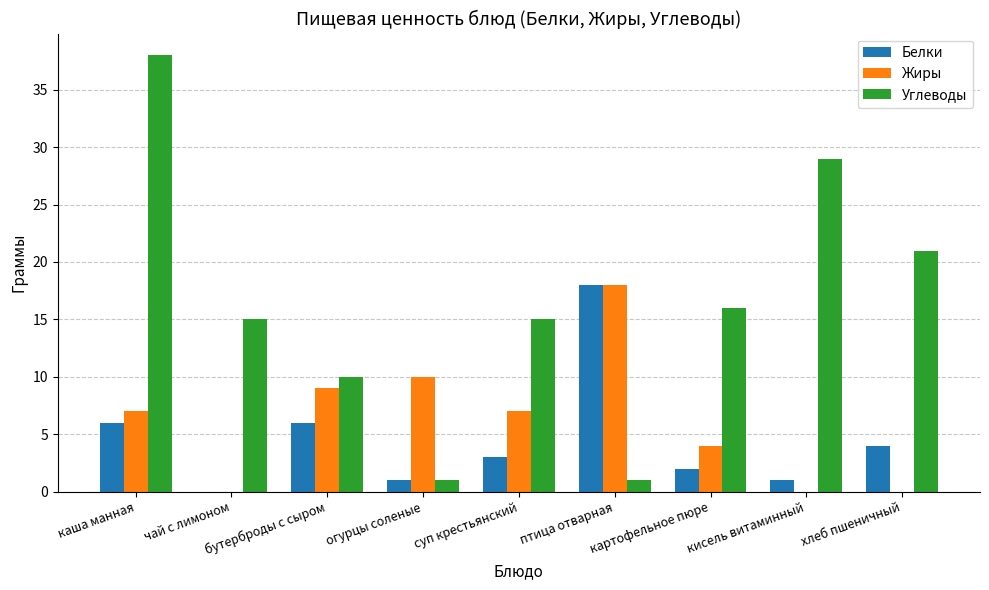

What is the maximum value for Жиры?

18